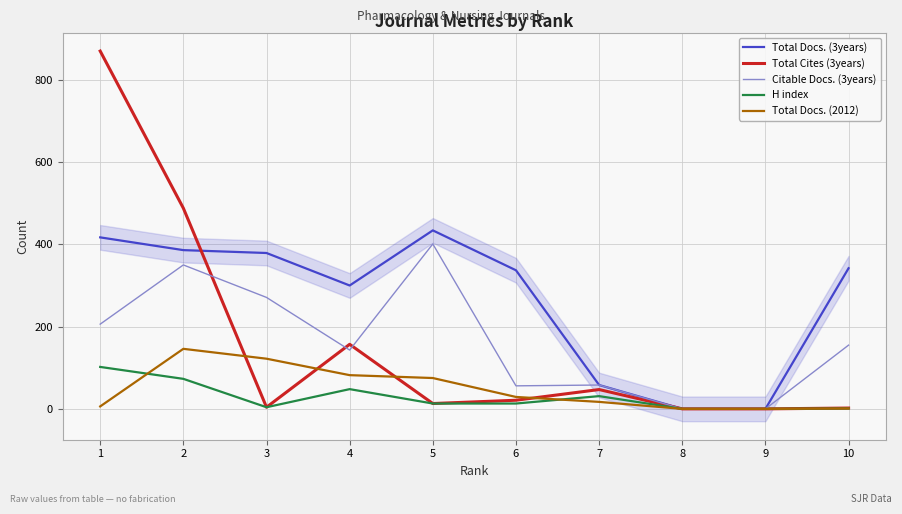

How many values in the Total Docs. (3years) series exceed 342?

4